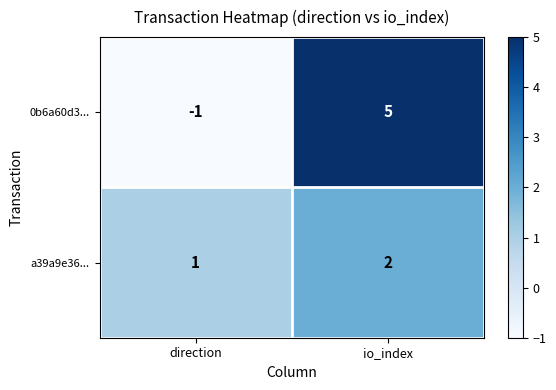

Reading left to right, extract all data points from this chart.

0b6a60d3...: -1	5
a39a9e36...: 1	2